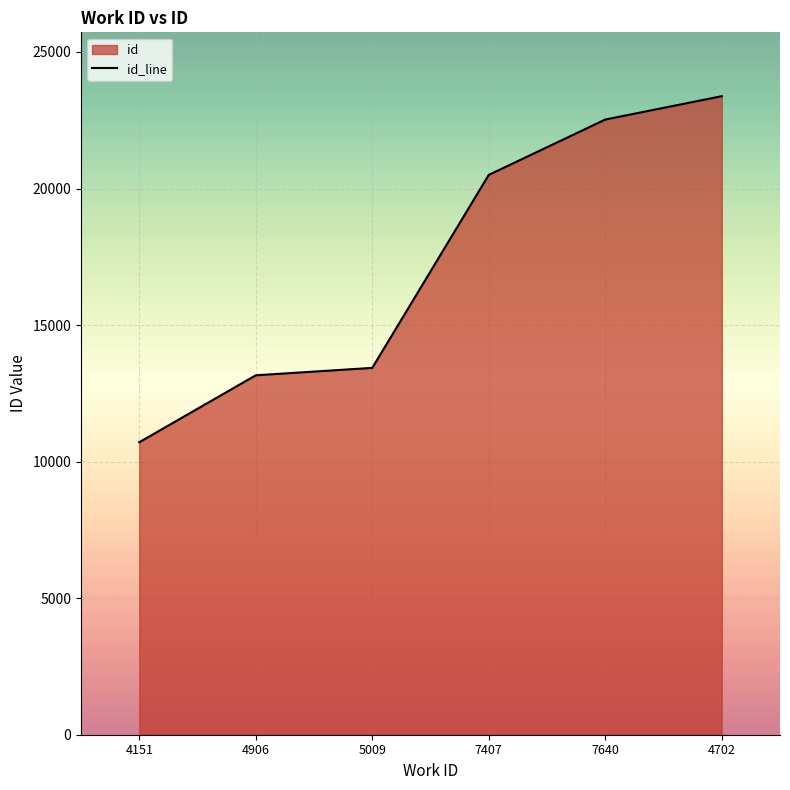

What is the maximum value shown in the chart?

23381